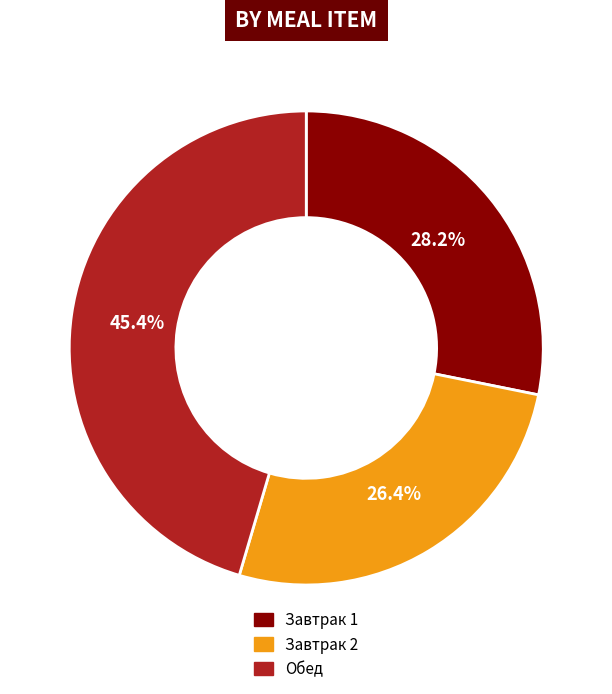

Between Обед and Завтрак 1, which is larger?

Обед